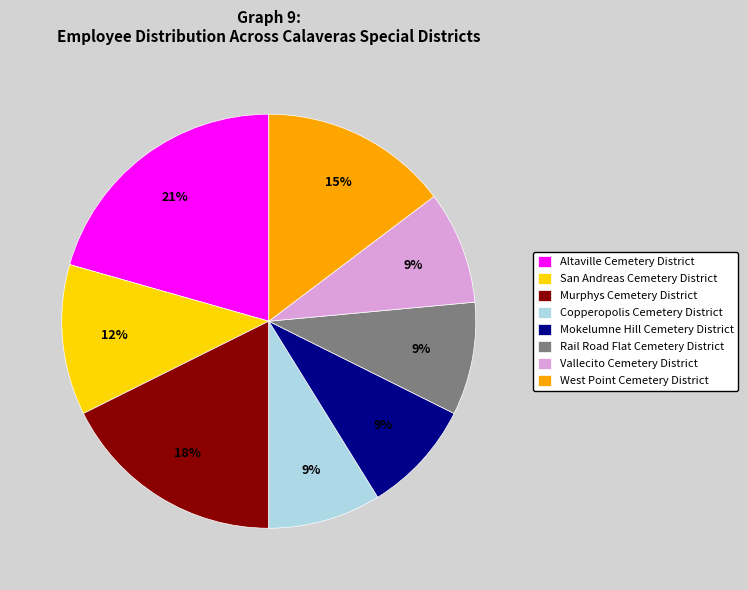

What is the largest slice in the pie chart?

Altaville Cemetery District